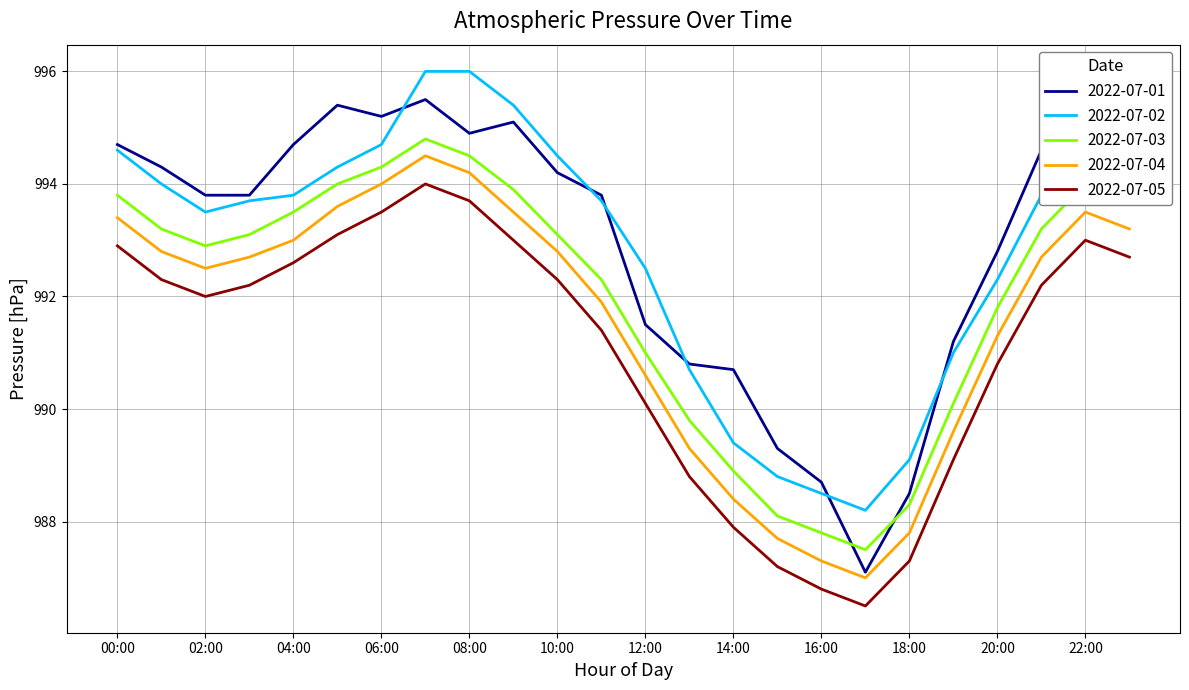

Is this an area chart (filled region under the line)?

No